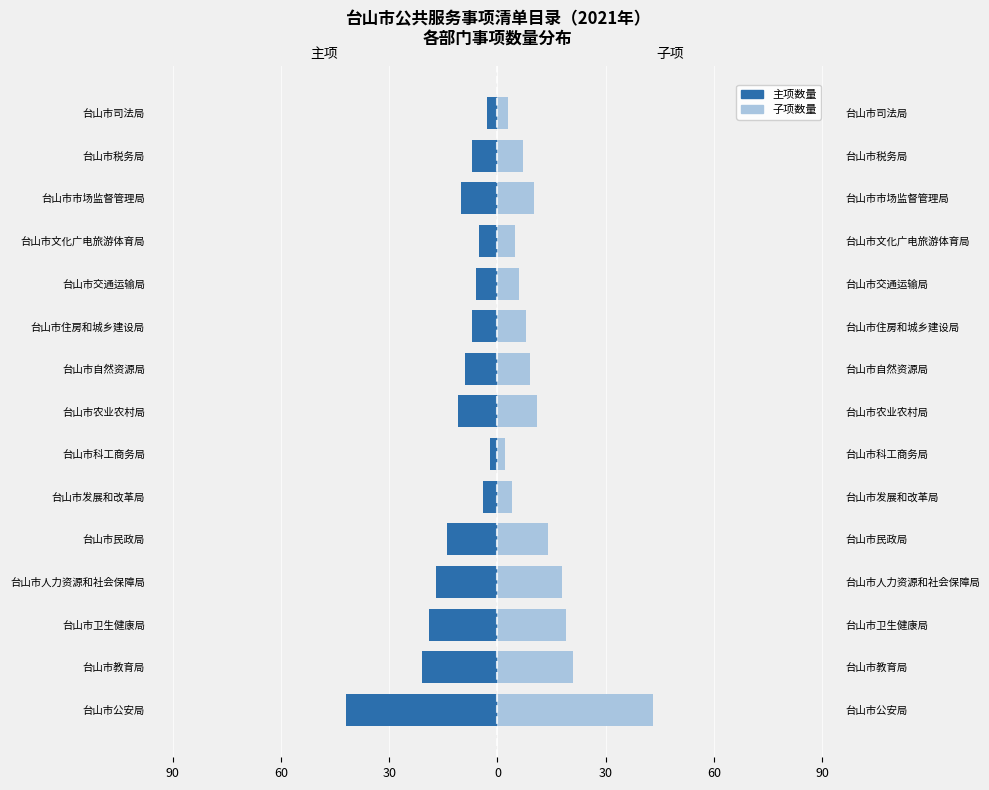

At how many categories does at least one series exceed 28?

1